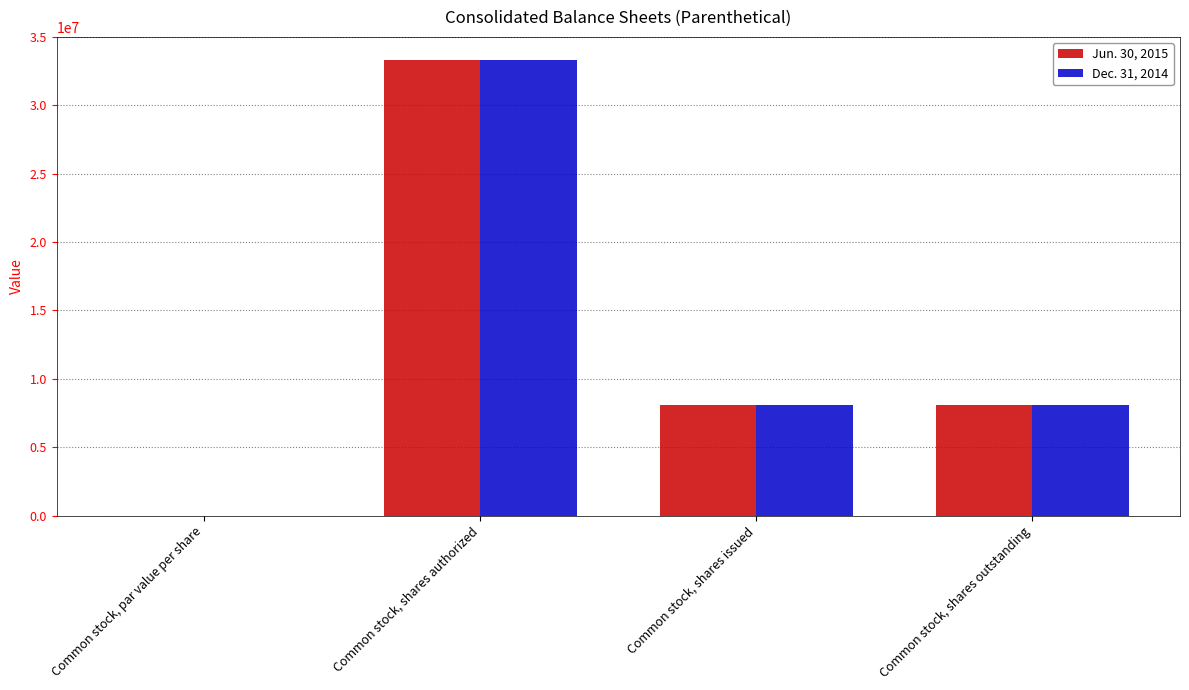

What is the maximum value for Jun. 30, 2015?

33333334.0